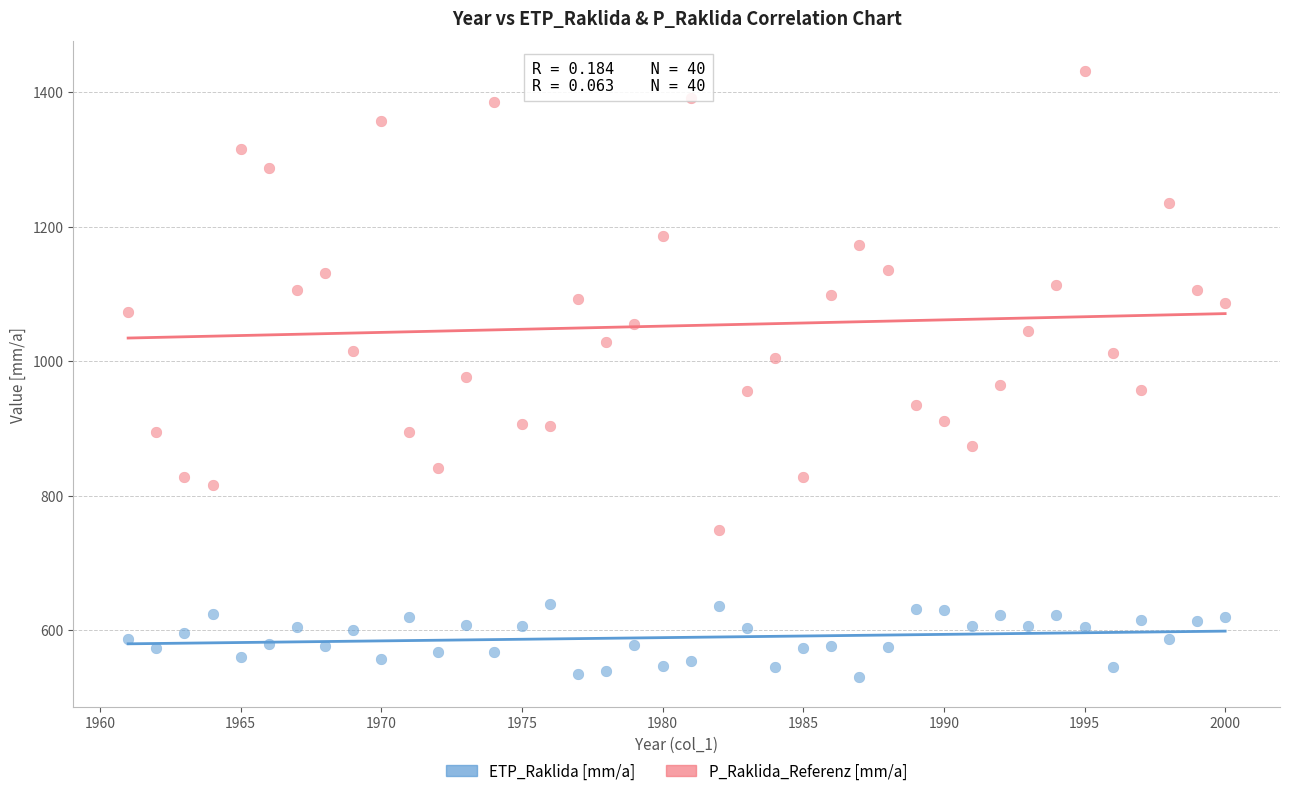

Which series has the largest Y range (max minus min)?

P_Raklida_Referenz [mm/a]